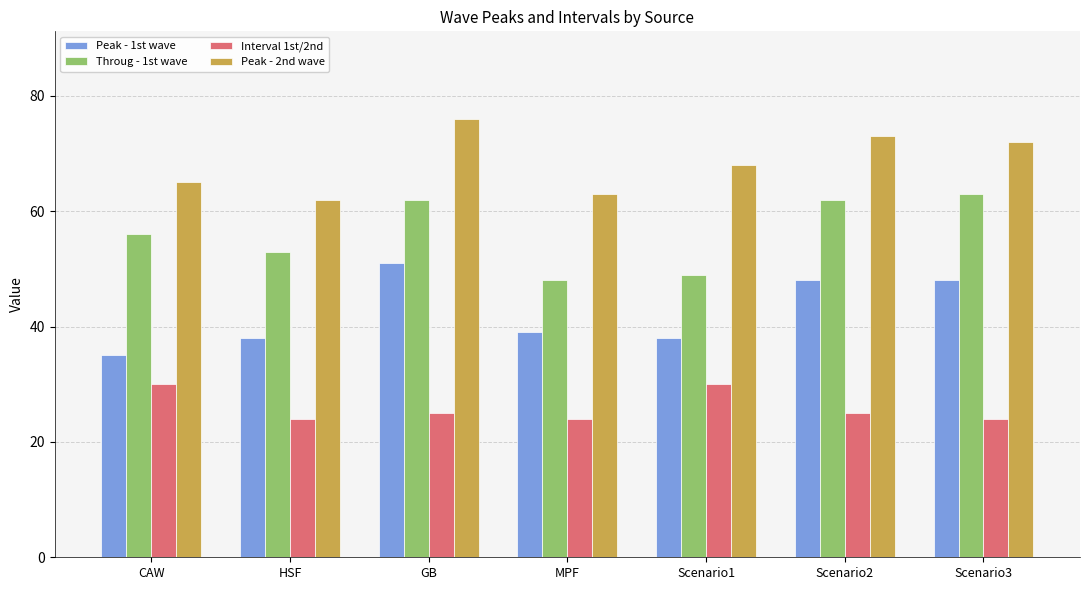

Reading left to right, transcribe all the data shown in this chart.

Peak - 1st wave: CAW=35	HSF=38	GB=51	MPF=39	Scenario1=38	Scenario2=48	Scenario3=48
Throug - 1st wave: CAW=56	HSF=53	GB=62	MPF=48	Scenario1=49	Scenario2=62	Scenario3=63
Interval 1st/2nd: CAW=30	HSF=24	GB=25	MPF=24	Scenario1=30	Scenario2=25	Scenario3=24
Peak - 2nd wave: CAW=65	HSF=62	GB=76	MPF=63	Scenario1=68	Scenario2=73	Scenario3=72